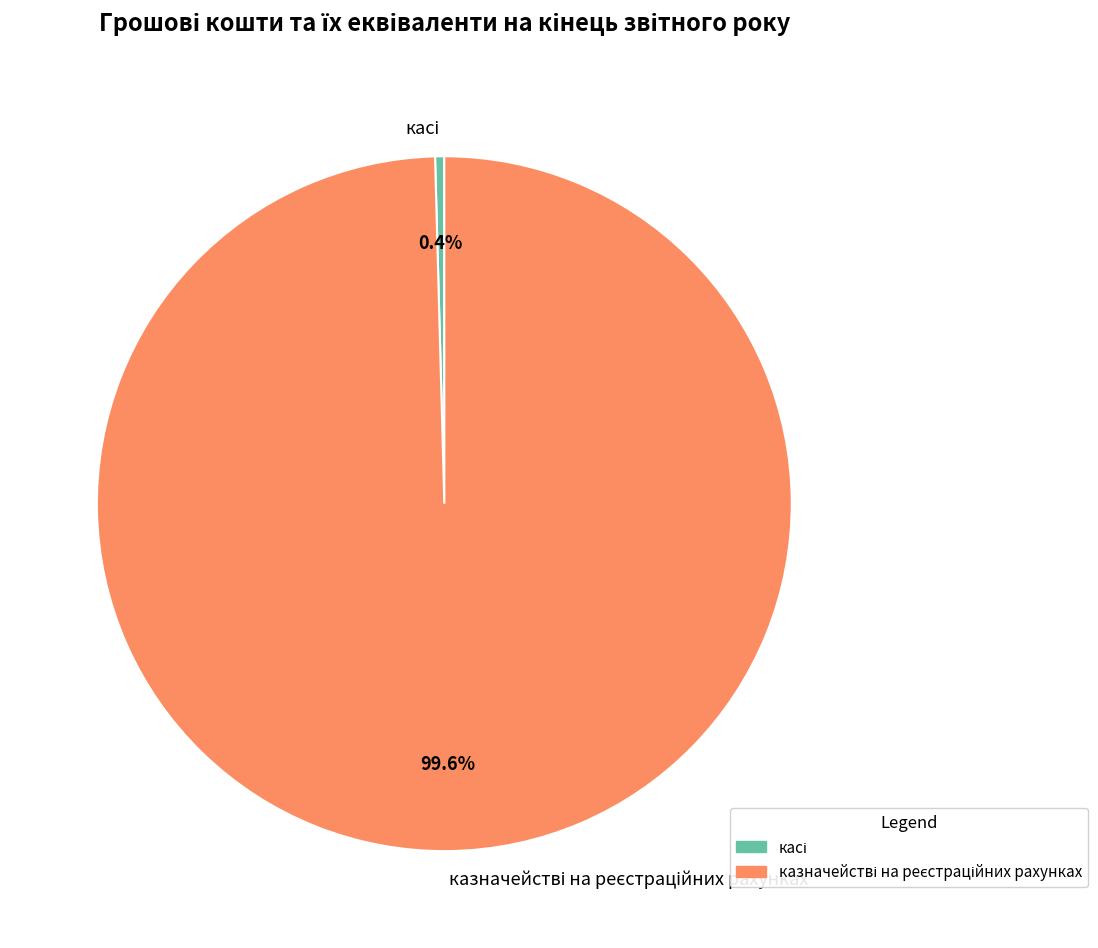

Is there a majority slice in this chart?

Yes